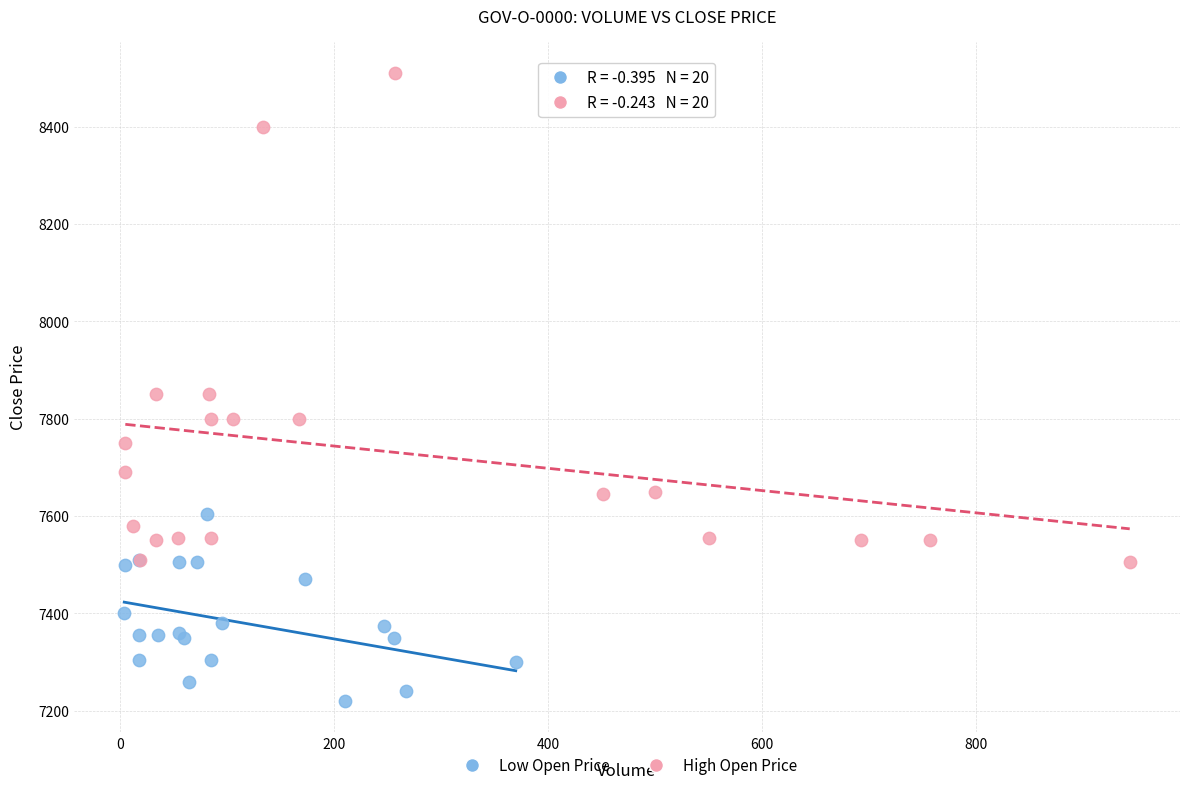

Which series reaches the maximum Y coordinate?

High Open Price